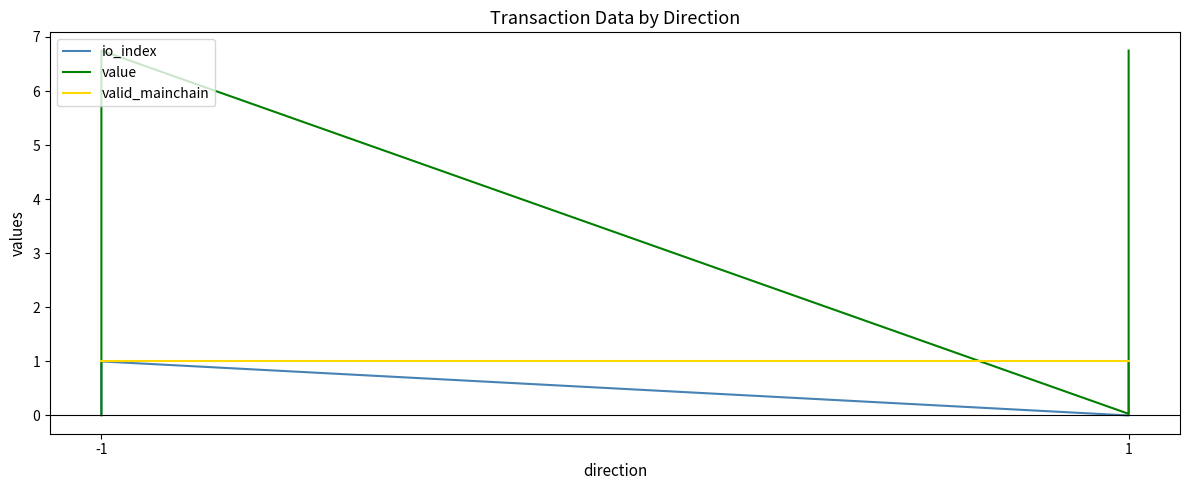

What is the difference between the highest and lowest values at 1?

1.0